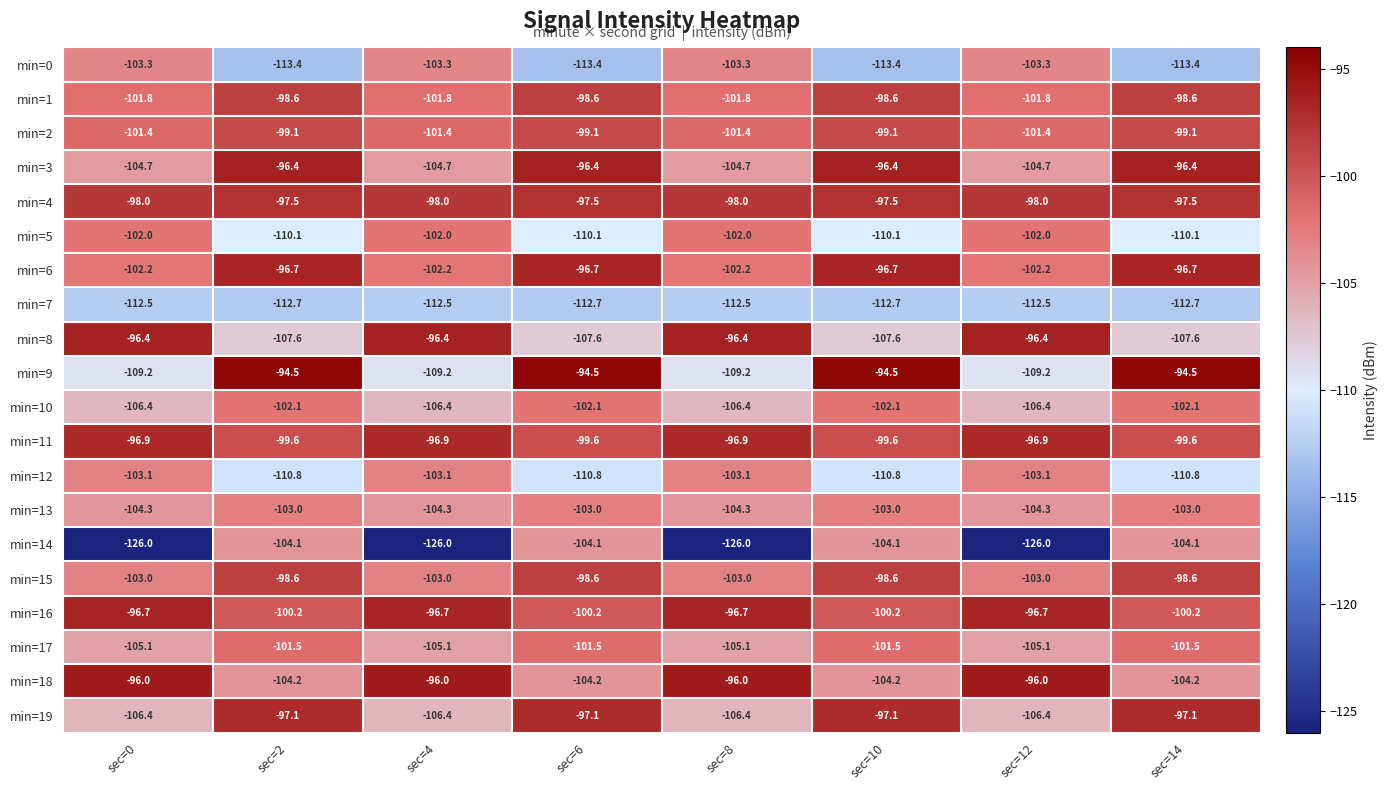

What is the minimum value shown in the chart?

-126.0